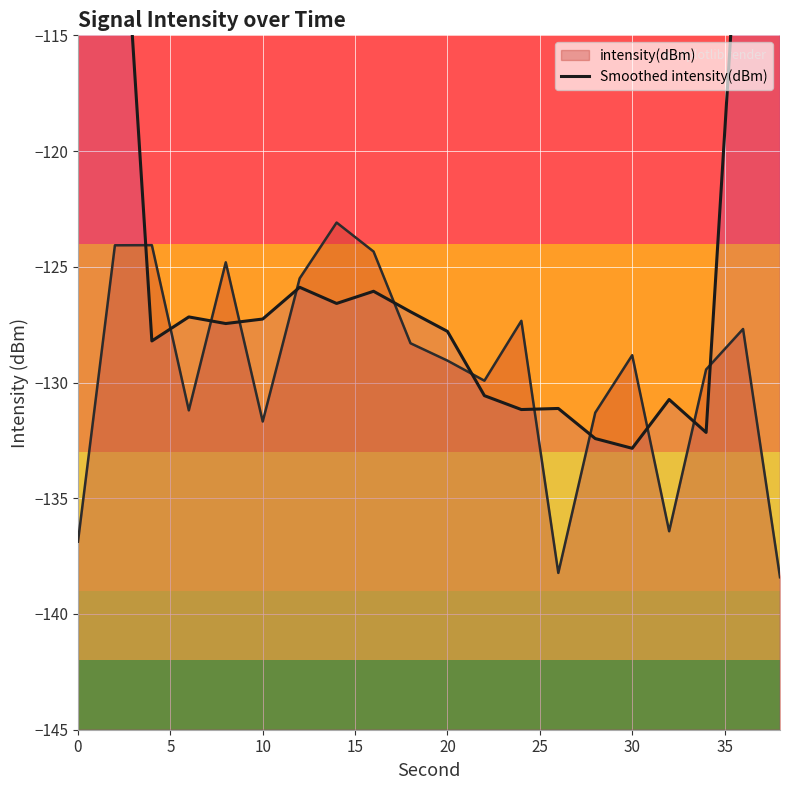

What is the lowest value of the intensity(dBm) series?

-138.4